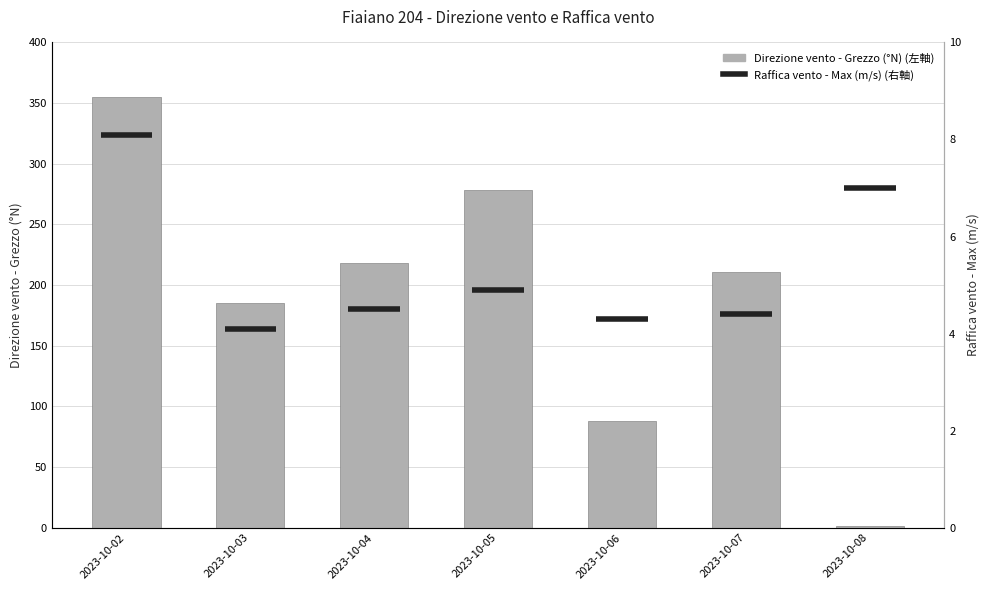

Rank the categories by value from lowest to highest.

2023-10-08, 2023-10-06, 2023-10-03, 2023-10-07, 2023-10-04, 2023-10-05, 2023-10-02